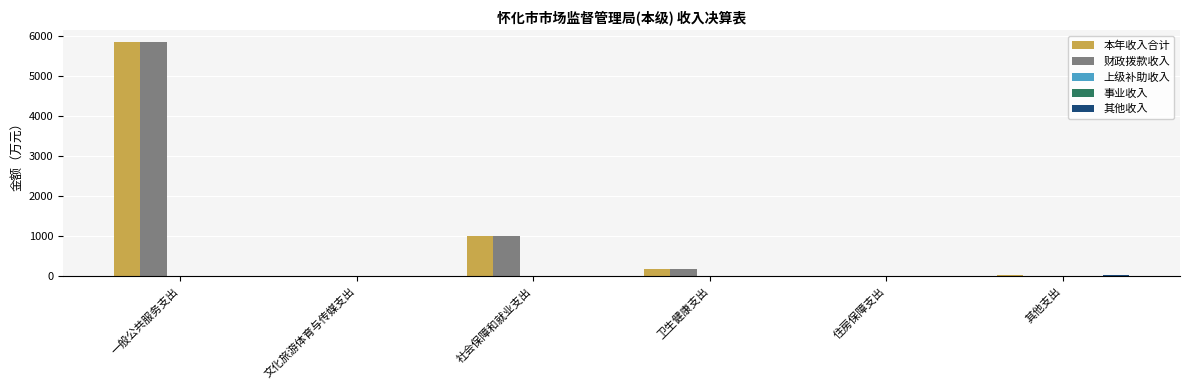

Which series has the largest range (max minus min)?

财政拨款收入